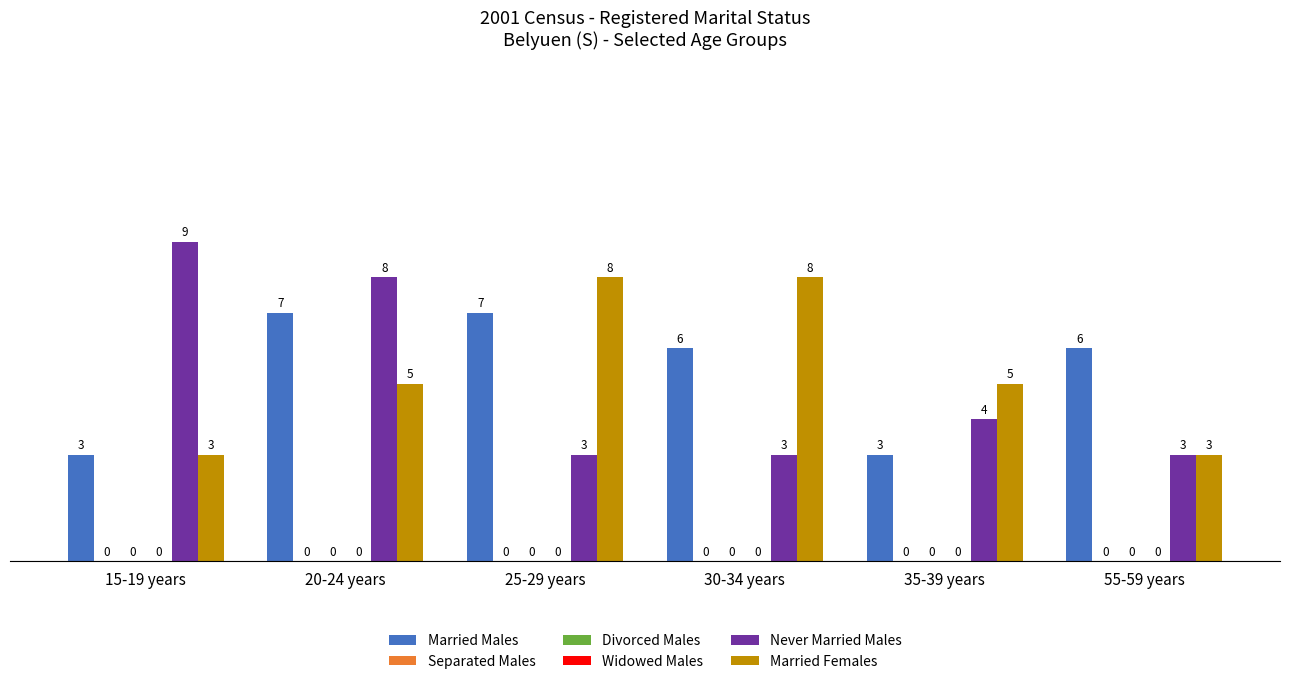

How many values in the Married Females series exceed 5?

2